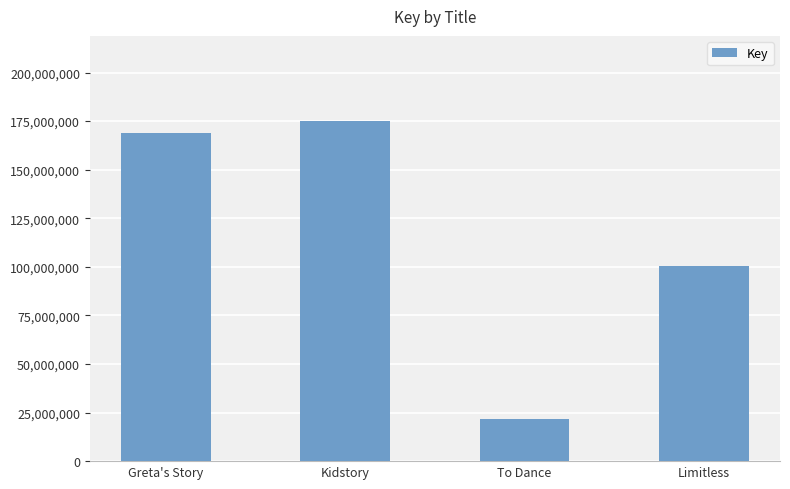

Is it true that the value at Kidstory is 300053528?

False